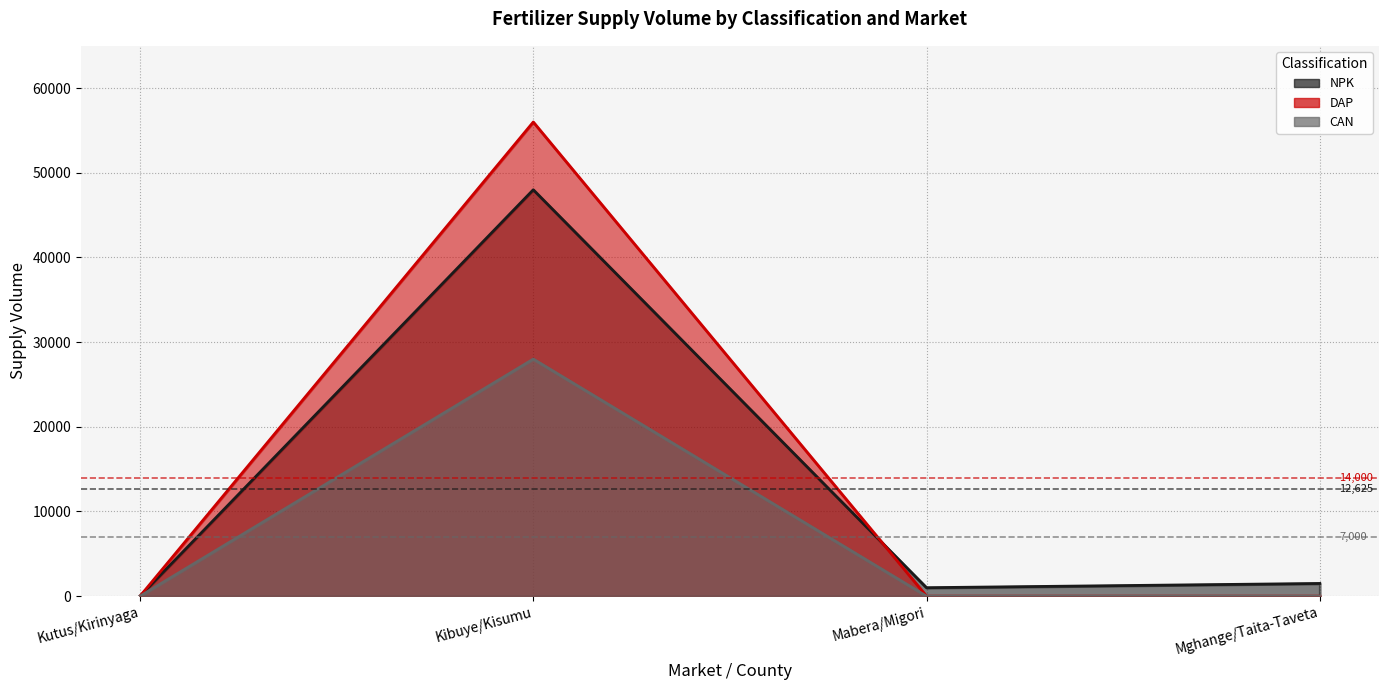

Which series has the widest spread of values?

DAP